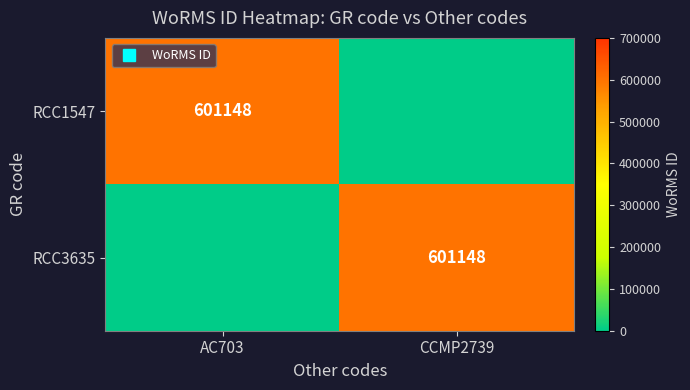

What is the sum of the RCC1547 values at CCMP2739 and AC703?

601148